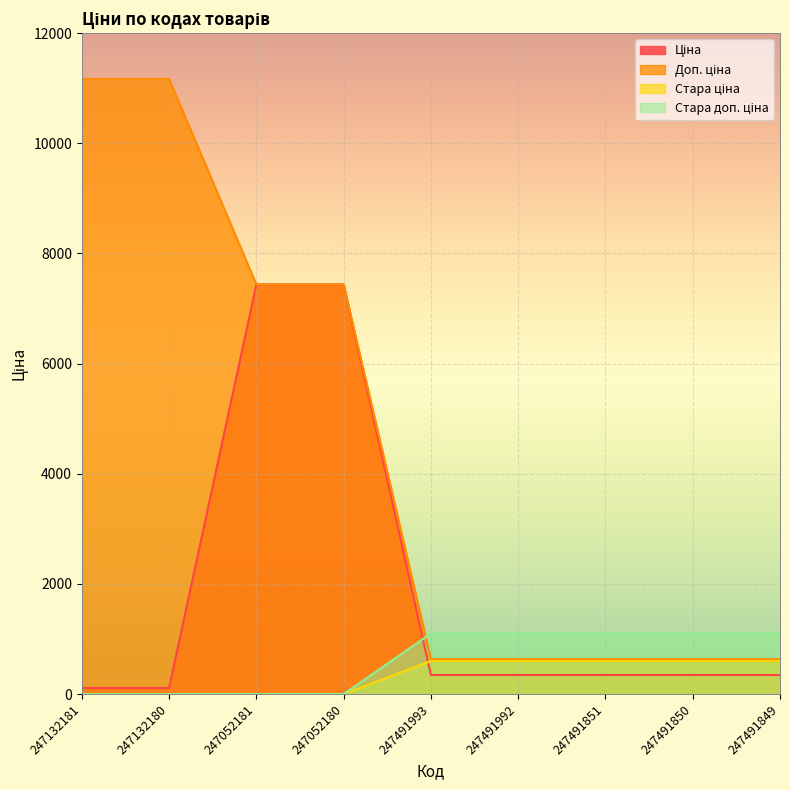

Which series has the largest range (max minus min)?

Доп. ціна